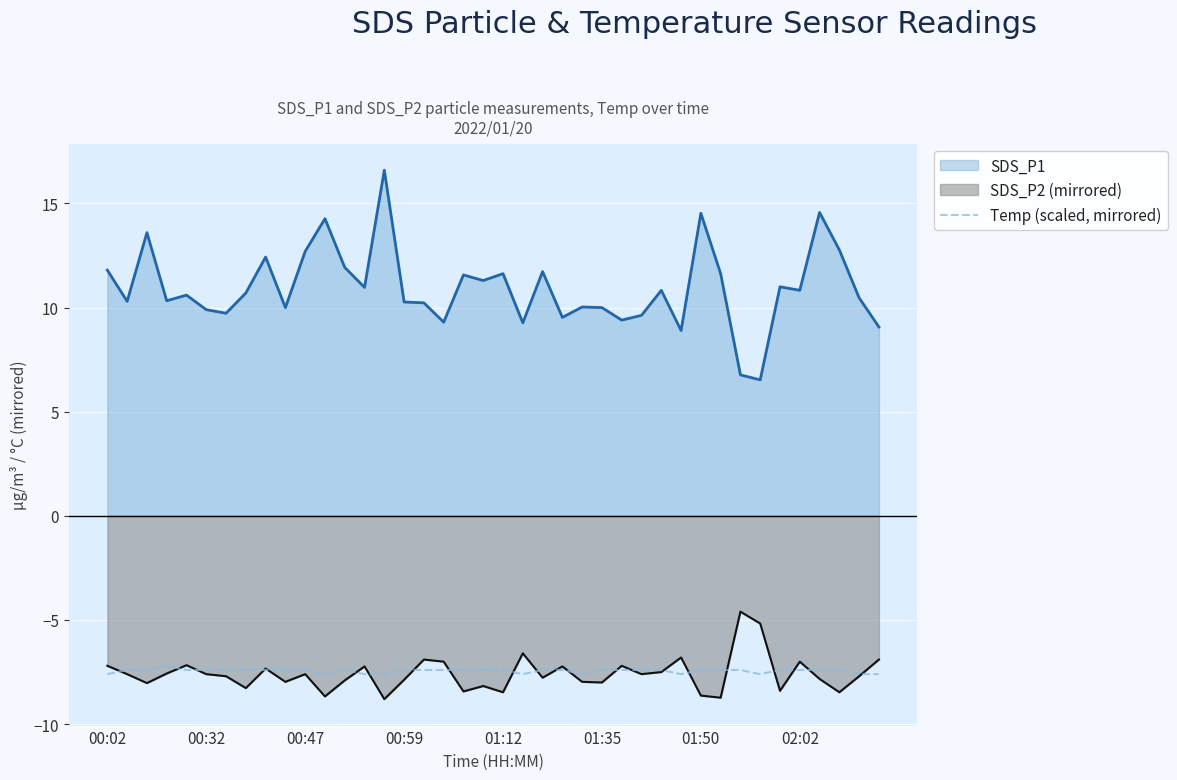

Is it true that Temp (scaled, mirrored) equals -12.8 at 02:02?

False